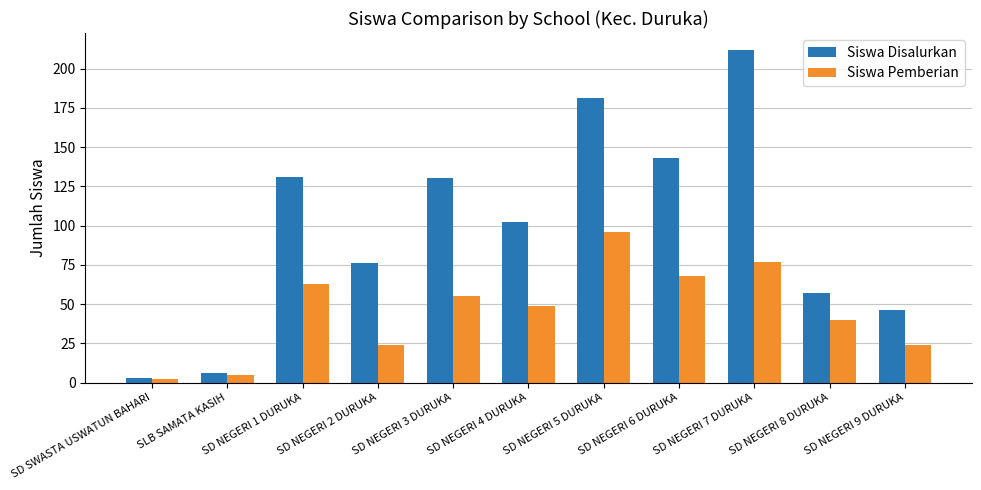

Which series has the widest spread of values?

Siswa Disalurkan